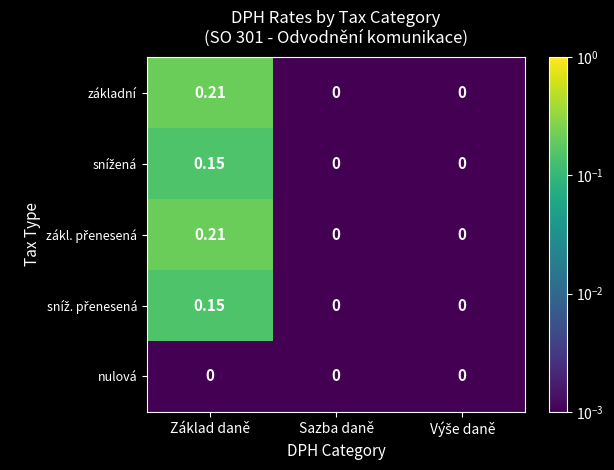

Which category has the highest value in the základní series?

Základ daně